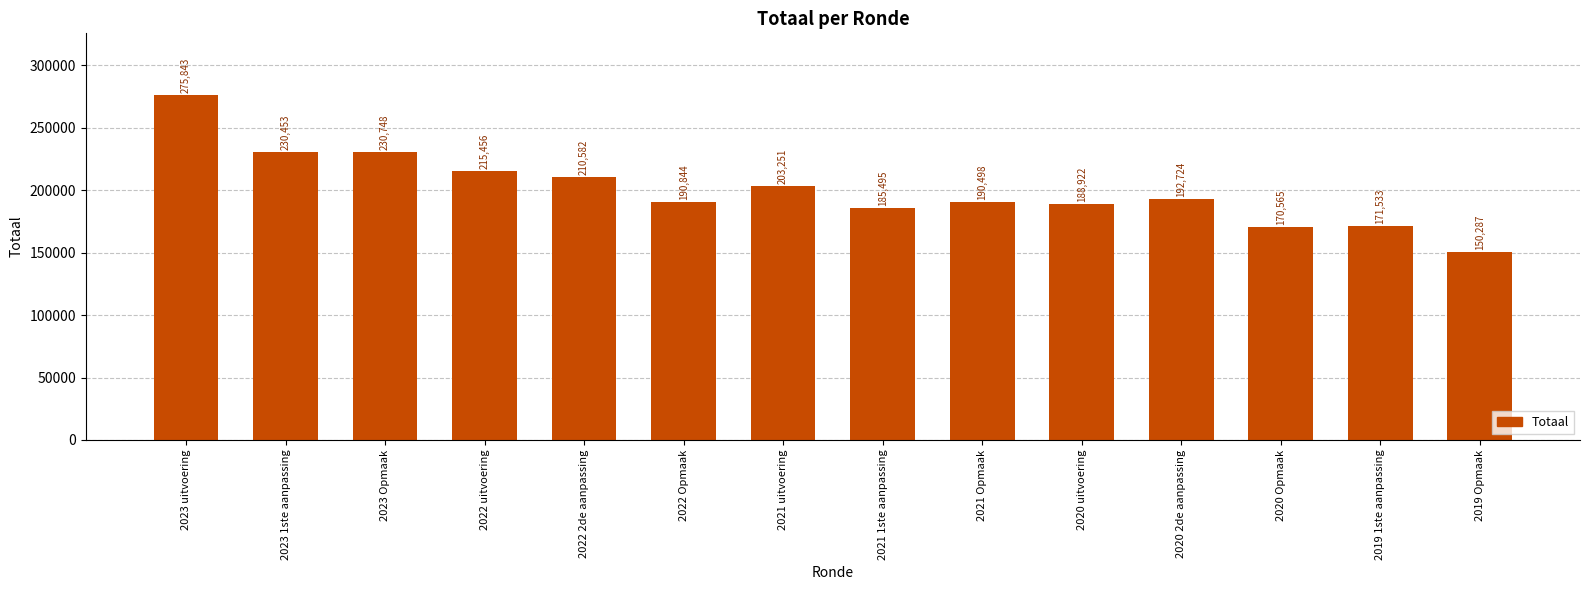

Reading left to right, transcribe all the data shown in this chart.

2023 uitvoering=275843	2023 1ste aanpassing=230453	2023 Opmaak=230748	2022 uitvoering=215456	2022 2de aanpassing=210582	2022 Opmaak=190844	2021 uitvoering=203251	2021 1ste aanpassing=185495	2021 Opmaak=190498	2020 uitvoering=188922	2020 2de aanpassing=192724	2020 Opmaak=170565	2019 1ste aanpassing=171533	2019 Opmaak=150287